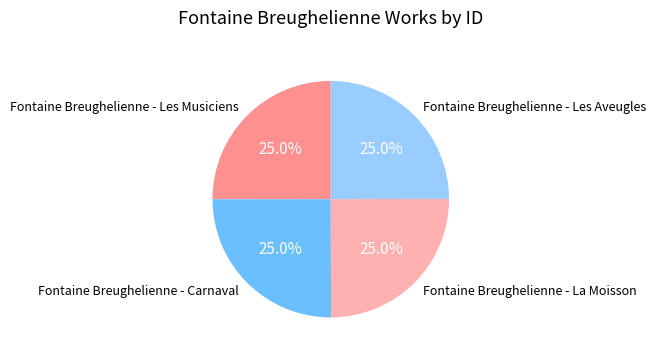

Approximately how many times larger is the value at Fontaine Breughelienne - Carnaval compared to Fontaine Breughelienne - Les Musiciens?

1.0